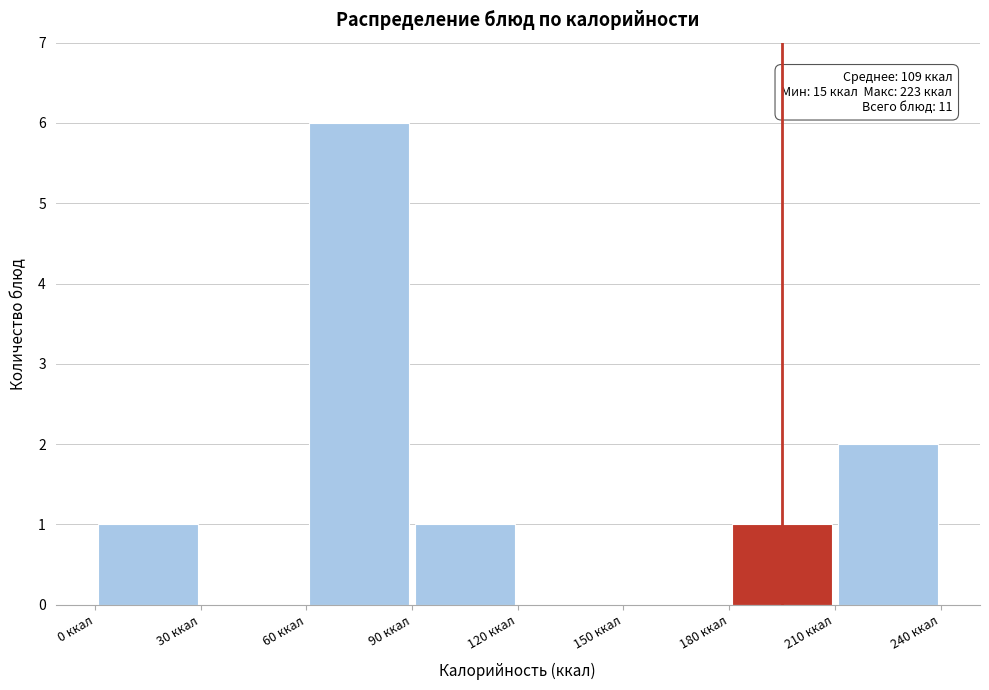

Over which range of the x-axis is the bar tallest?

60 to 90